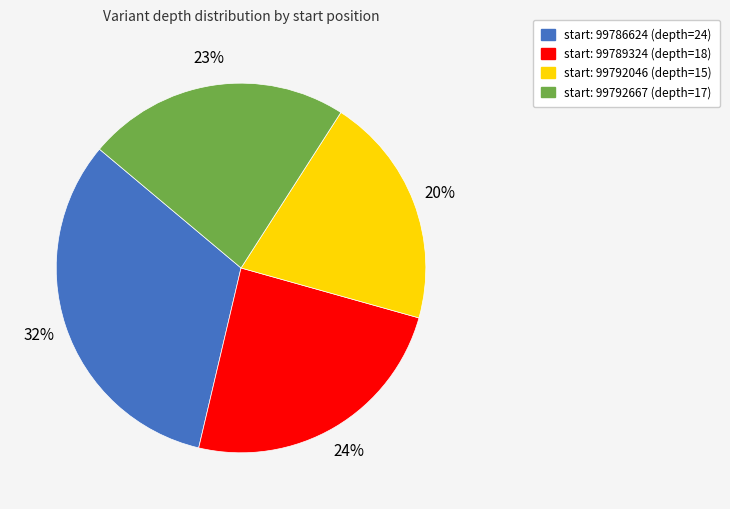

Is there any slice that represents more than half of the pie?

No